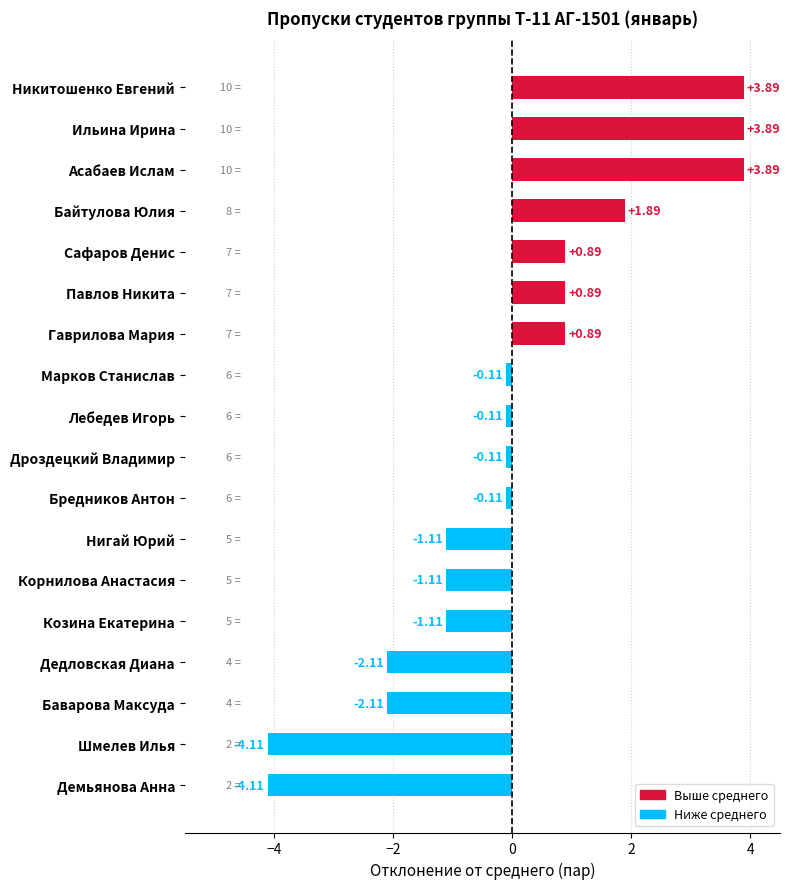

Which has a higher value, Лебедев Игорь or Нигай Юрий?

Лебедев Игорь